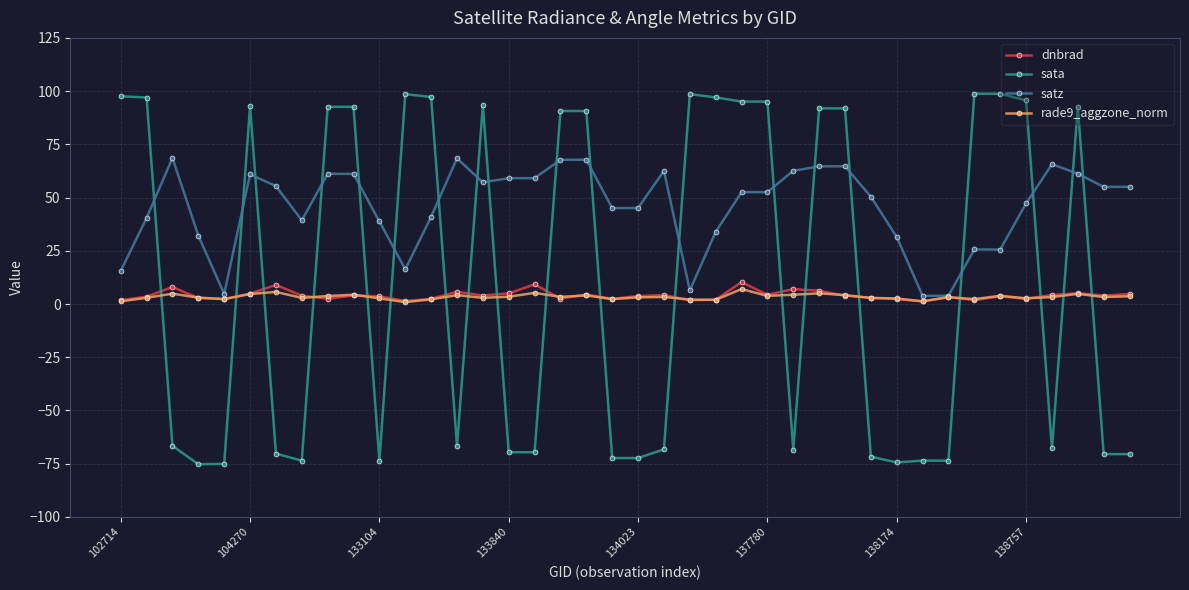

Which series has the largest range (max minus min)?

sata